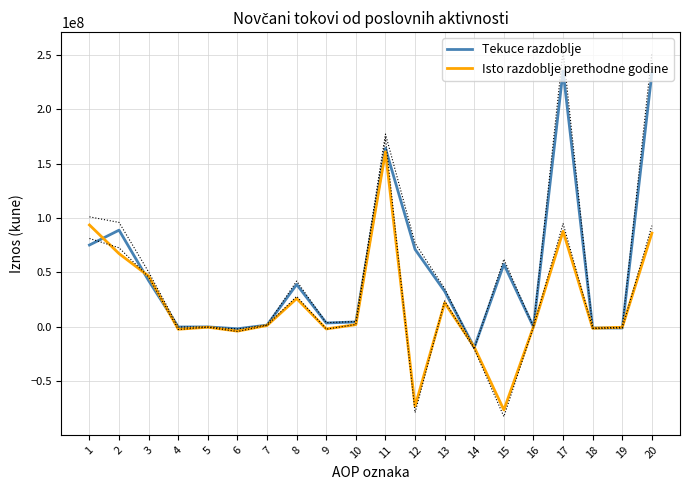

At which category does Tekuce razdoblje reach its first local valley?

4